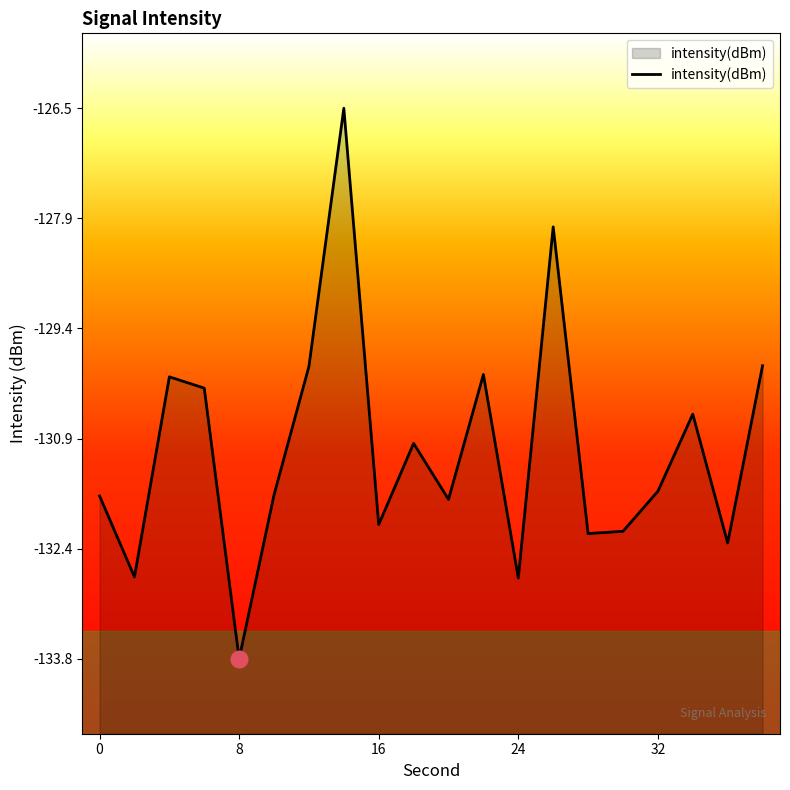

True or false: the data shows -64.4 at 24.

False